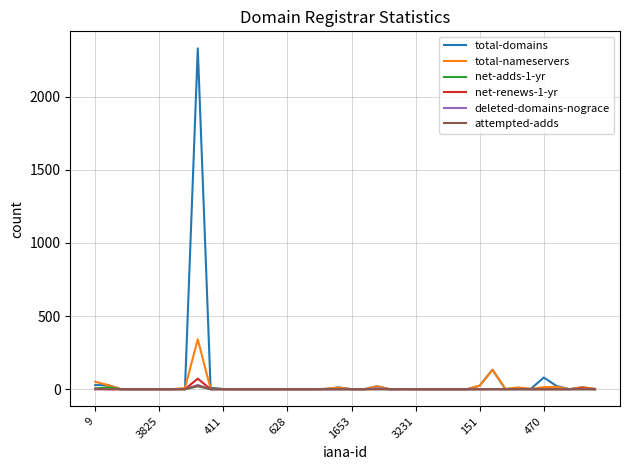

What is the maximum value for total-nameservers?

341